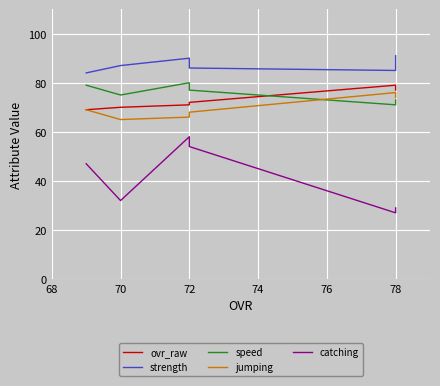

How many values in the catching series are below 47?

3